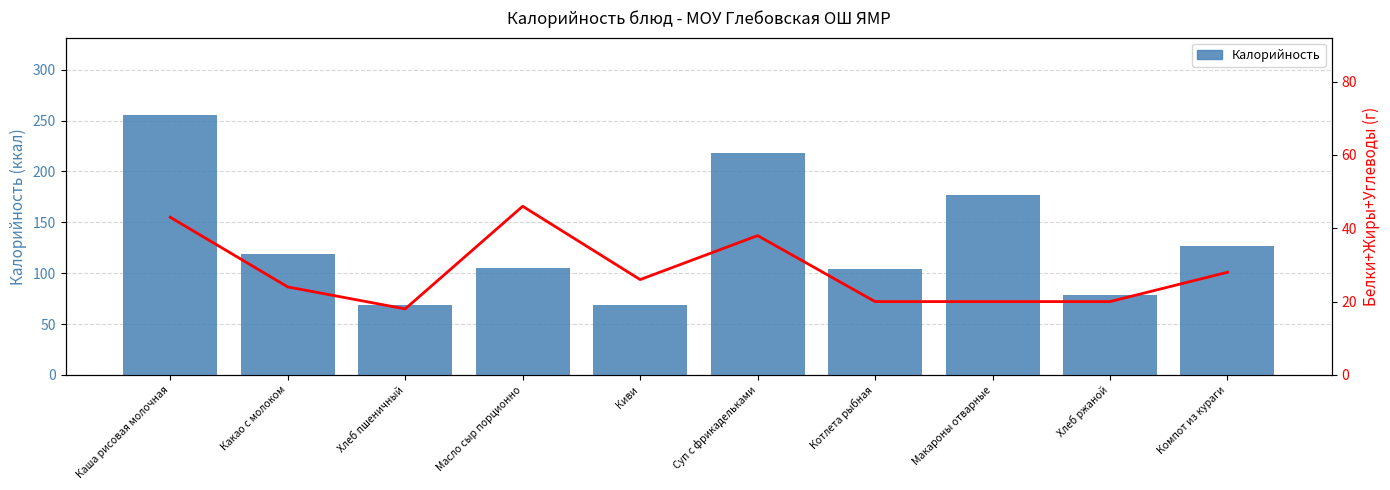

What is the highest value of the Калорийность series?

255